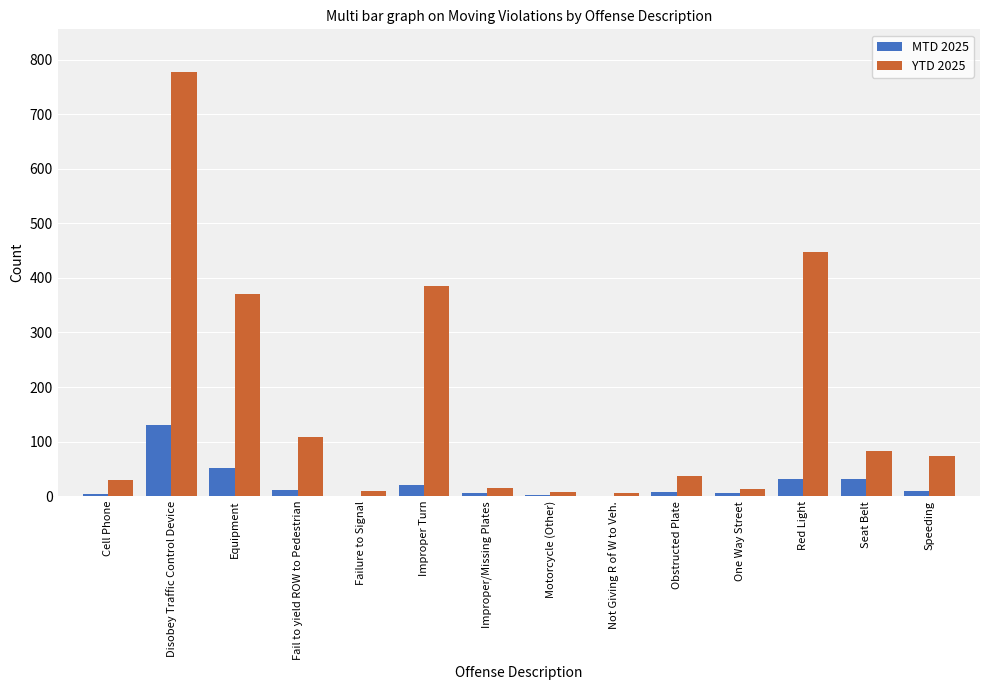

What is the maximum value for MTD 2025?

131